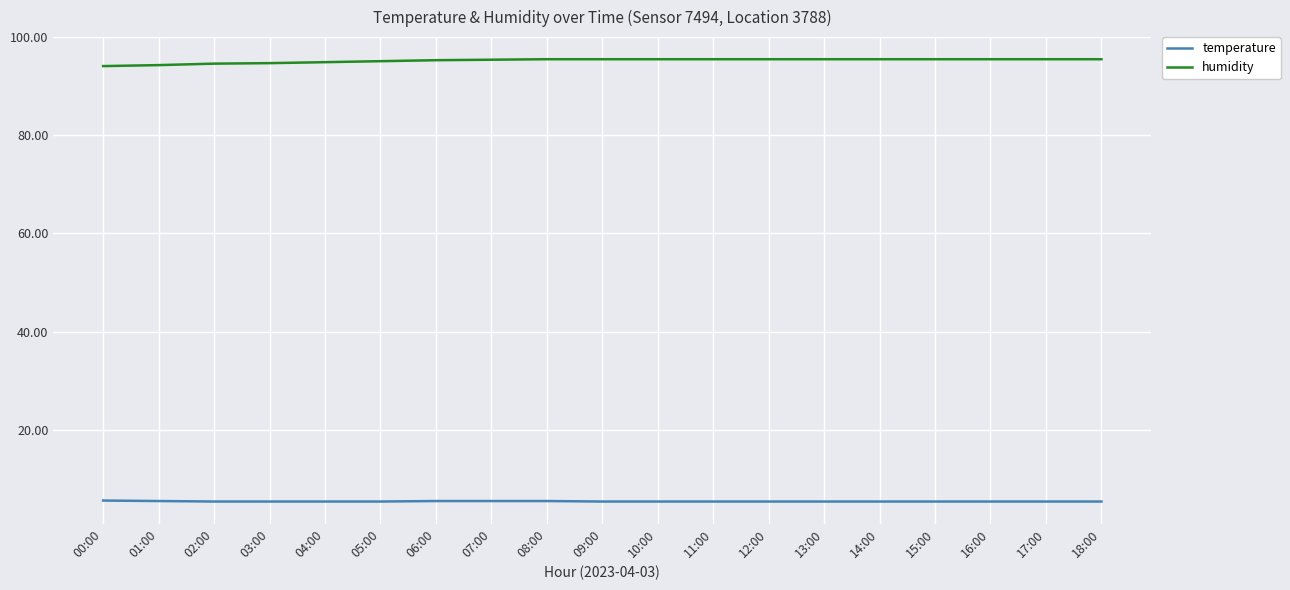

Rank the series at 15:00 from lowest to highest value.

temperature, humidity